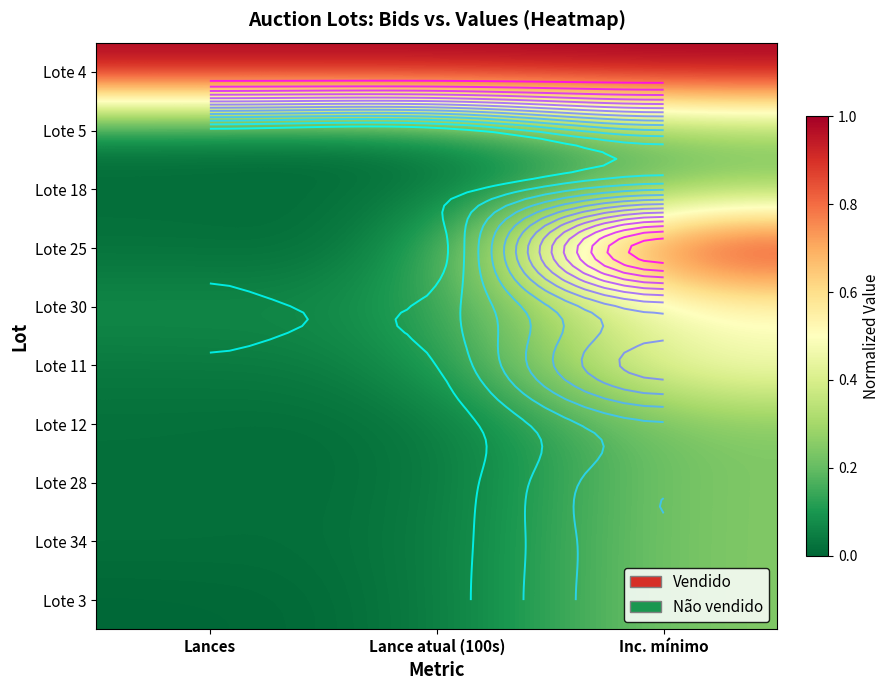

At which category is the sum across all series the highest?

Inc. mínimo